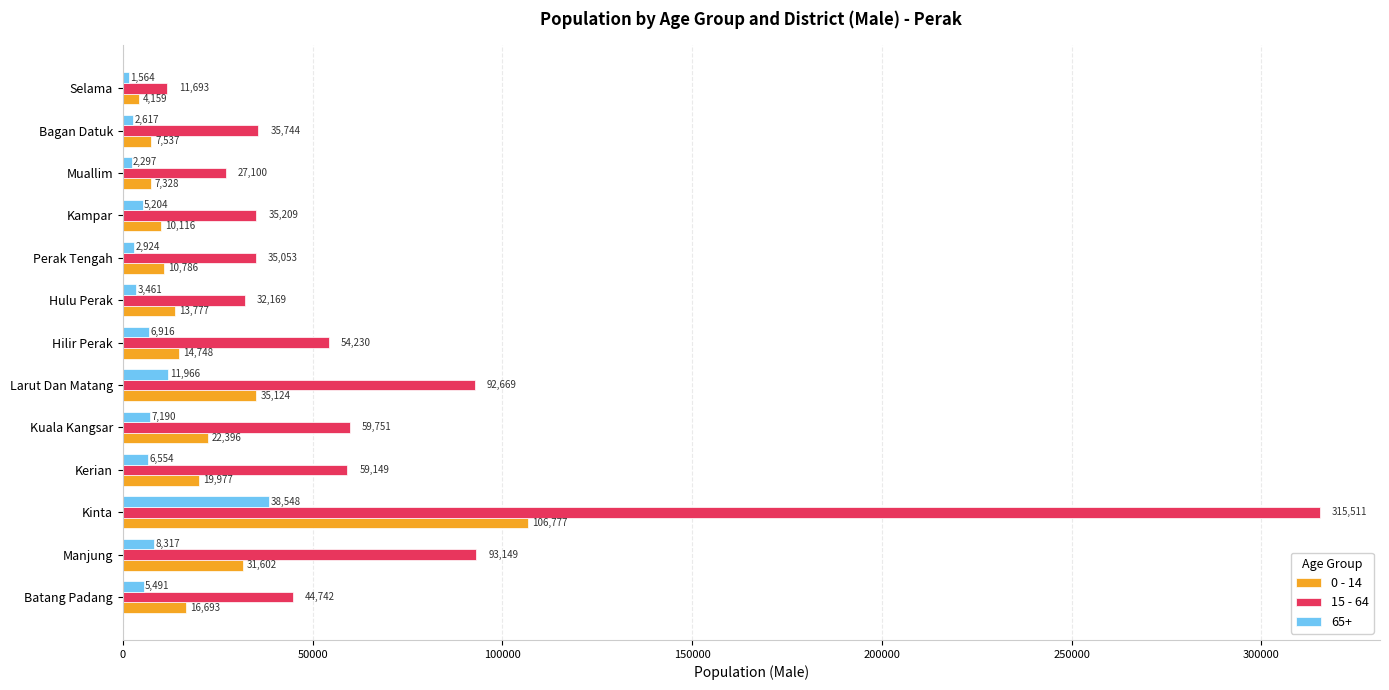

What is the total value across all series at Muallim?

36725